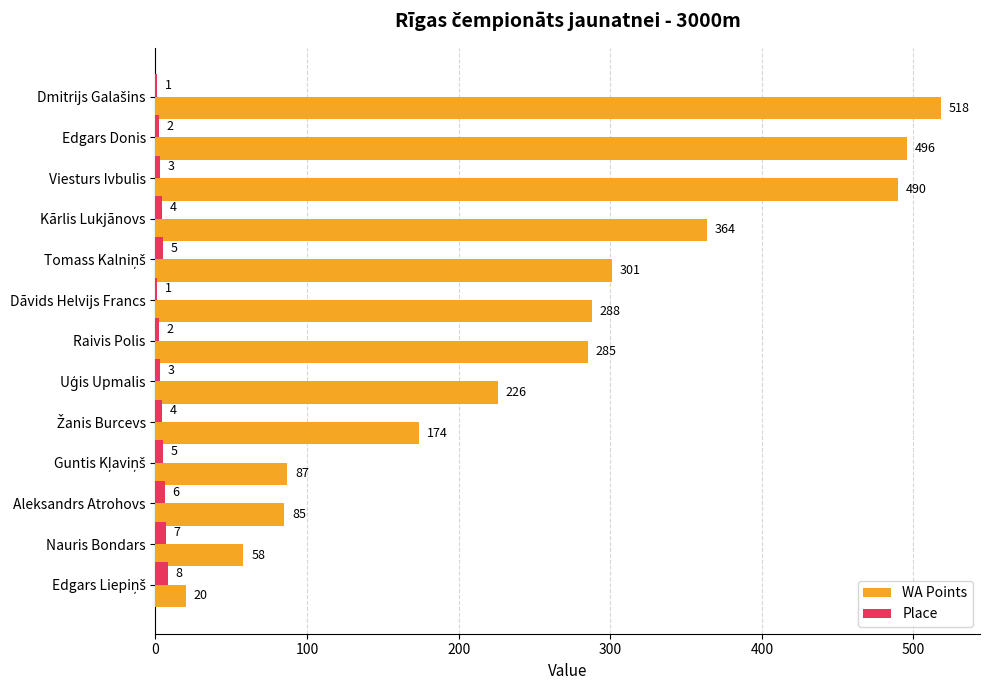

Which series has the largest total across all categories?

WA Points